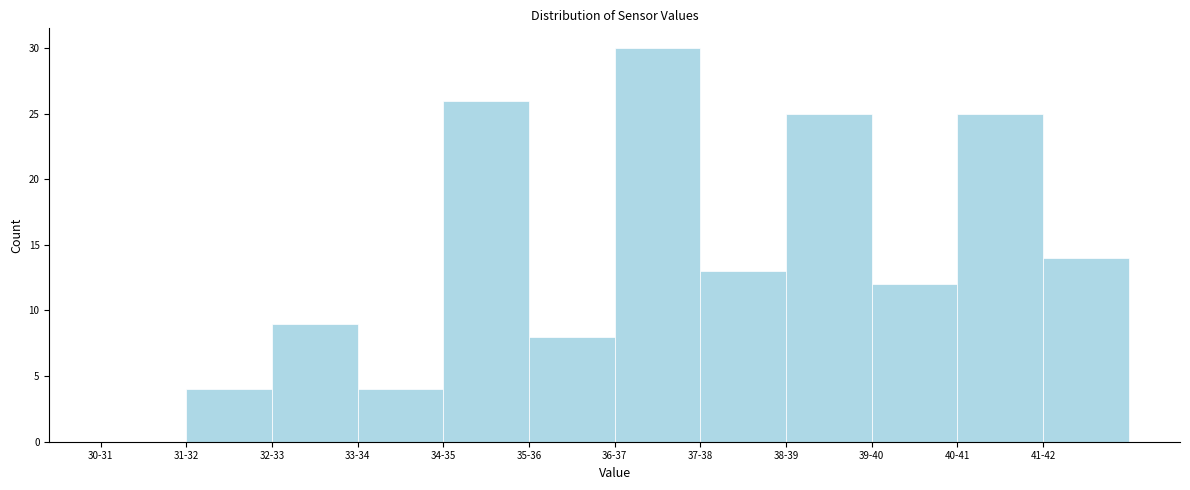

Which category has the highest value across all series?

36-37